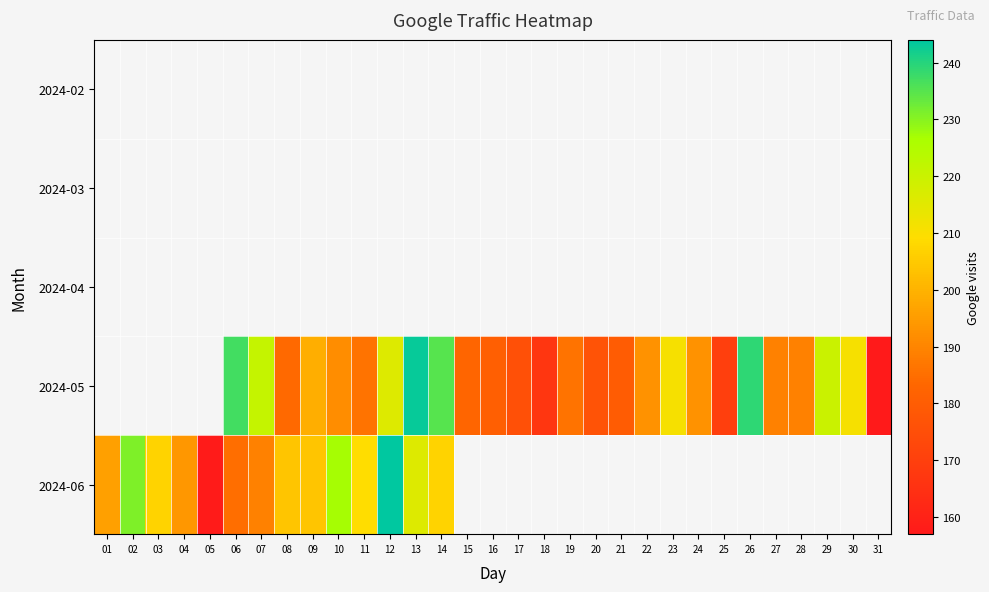

How many series are shown in this chart?

5